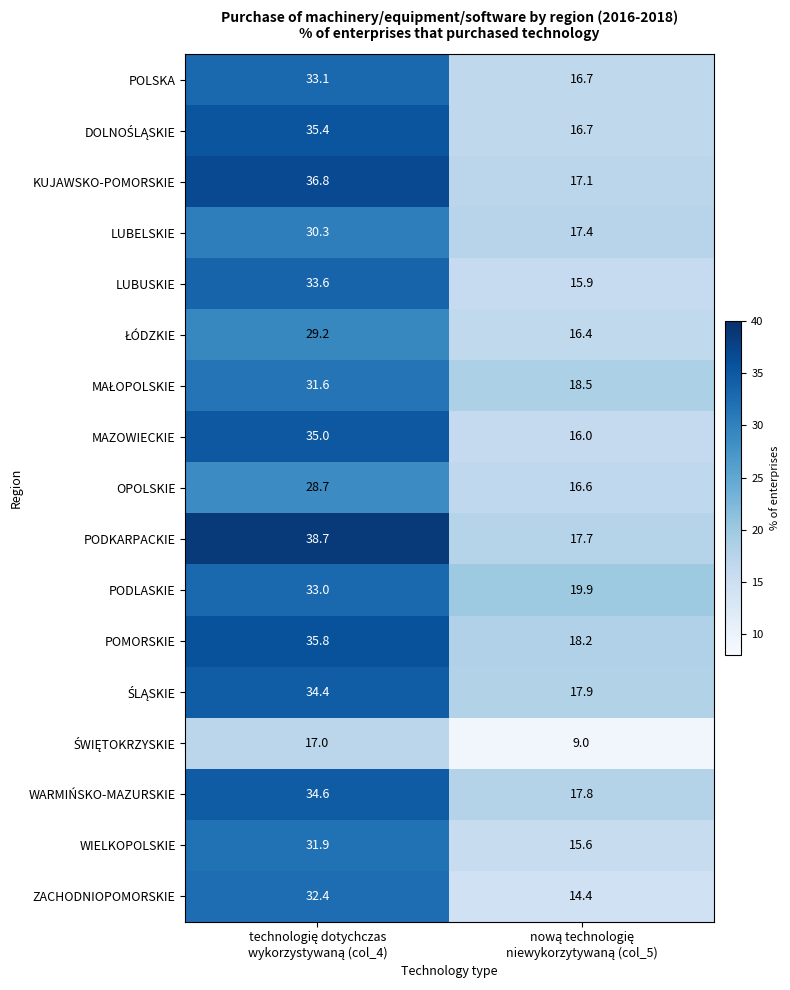

Which series has the largest total across all categories?

PODKARPACKIE